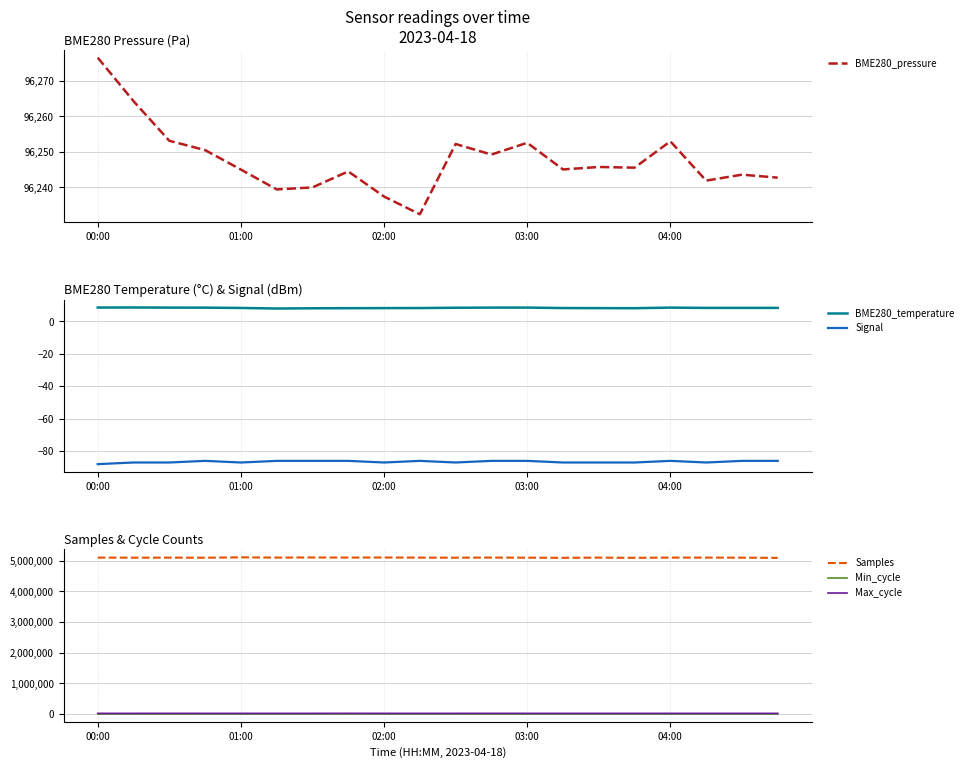

What is the approximate value of Min_cycle at 00:00?

28